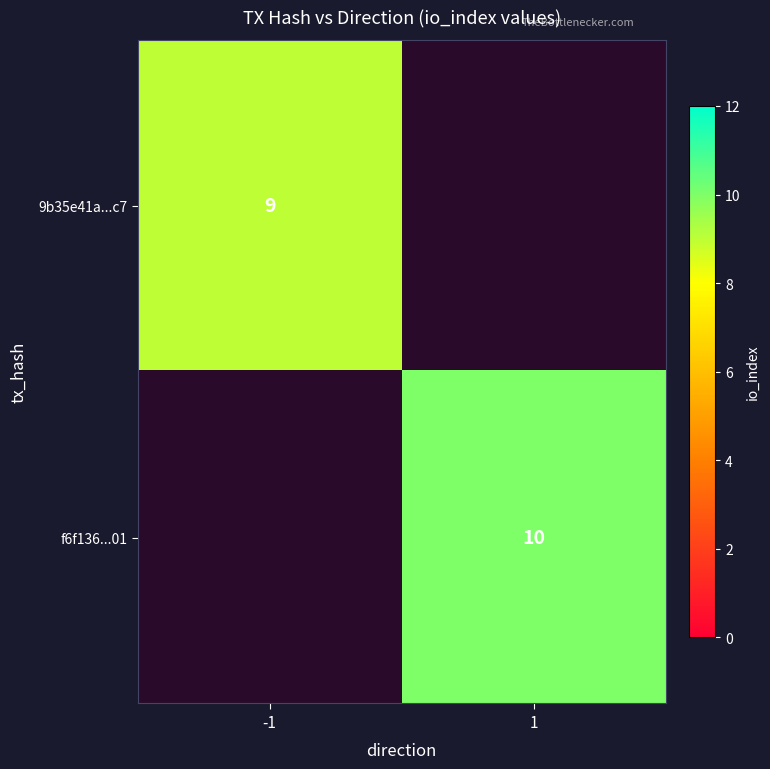

Which has a higher value, -1 or 1?

1